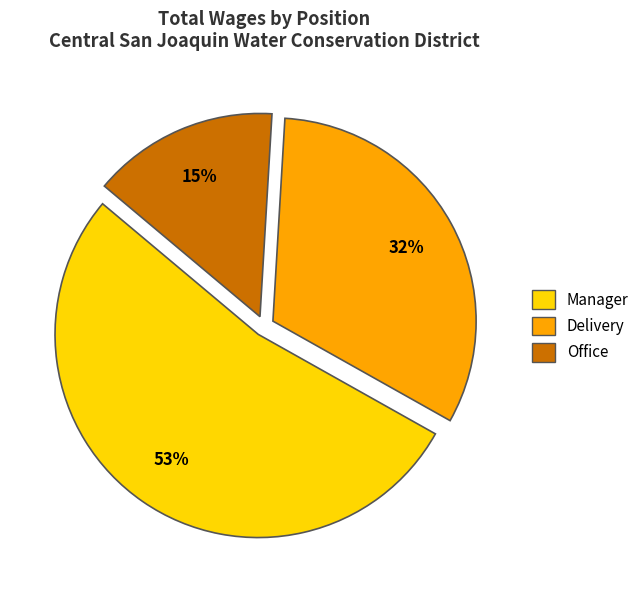

Does any single category account for the majority?

Yes